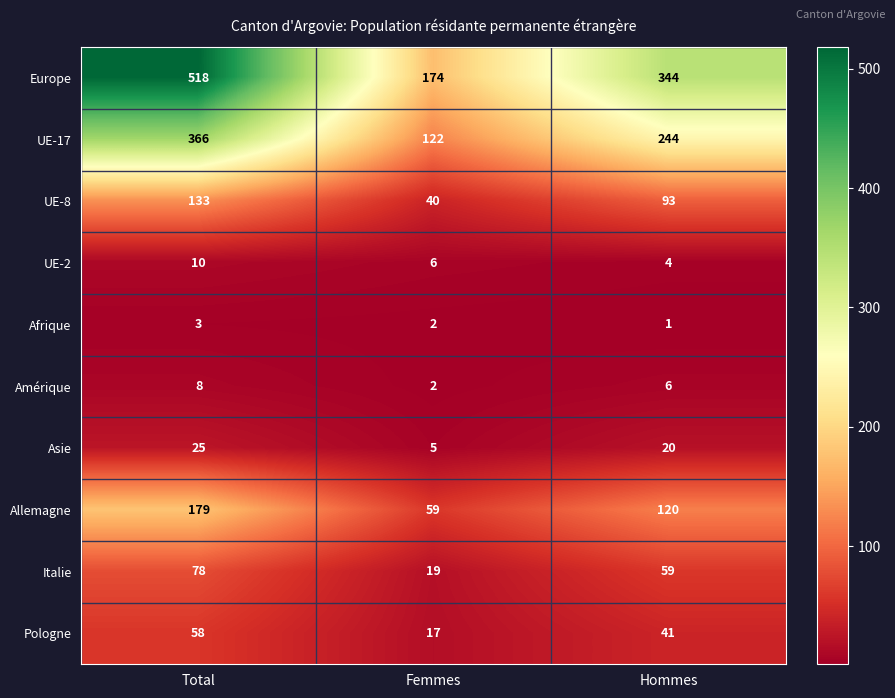

Reading left to right, list all the values displayed in this chart.

Europe: 518	174	344
UE-17: 366	122	244
UE-8: 133	40	93
UE-2: 10	6	4
Afrique: 3	2	1
Amérique: 8	2	6
Asie: 25	5	20
Allemagne: 179	59	120
Italie: 78	19	59
Pologne: 58	17	41